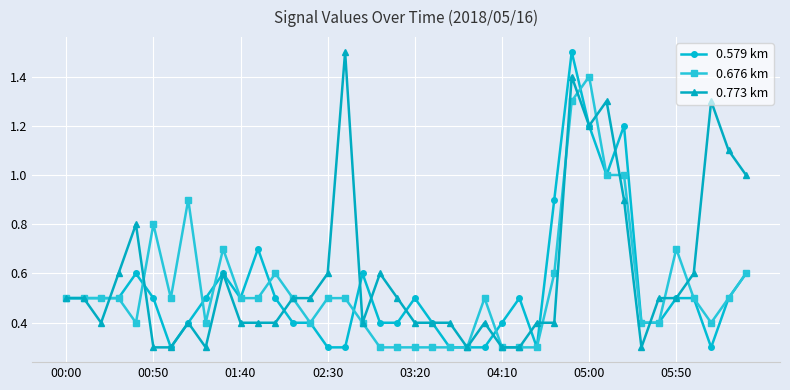

True or false: 0.579 km has more than 1 interior local peaks.

True